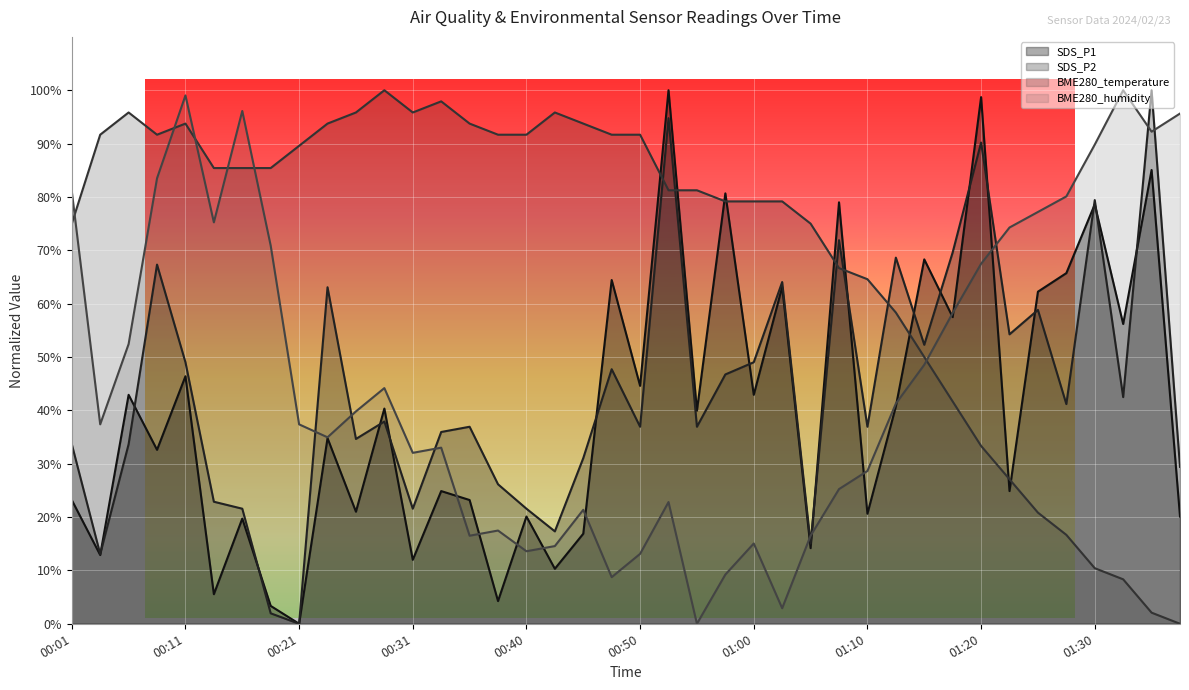

What is the difference between the maximum and minimum values in the BME280_temperature series?

100.0